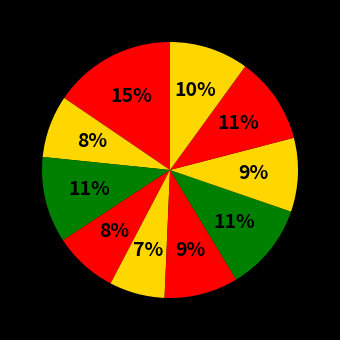

How many segments does this pie chart have?

10